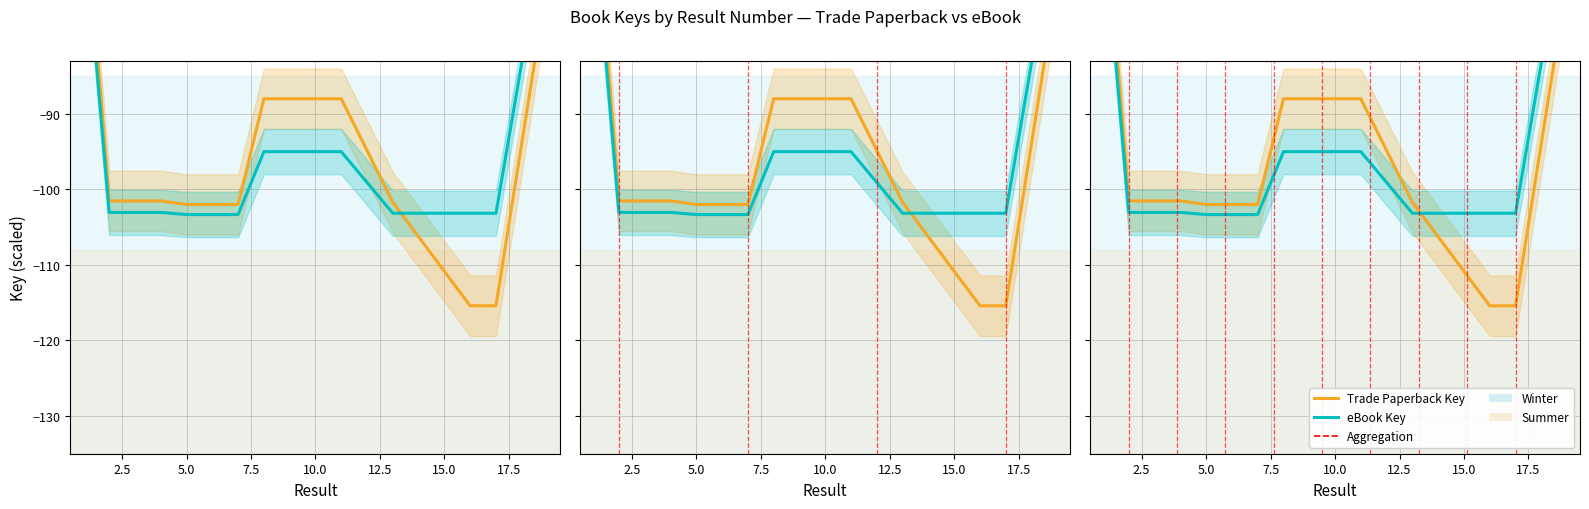

Which series has the largest range (max minus min)?

Trade Paperback Key